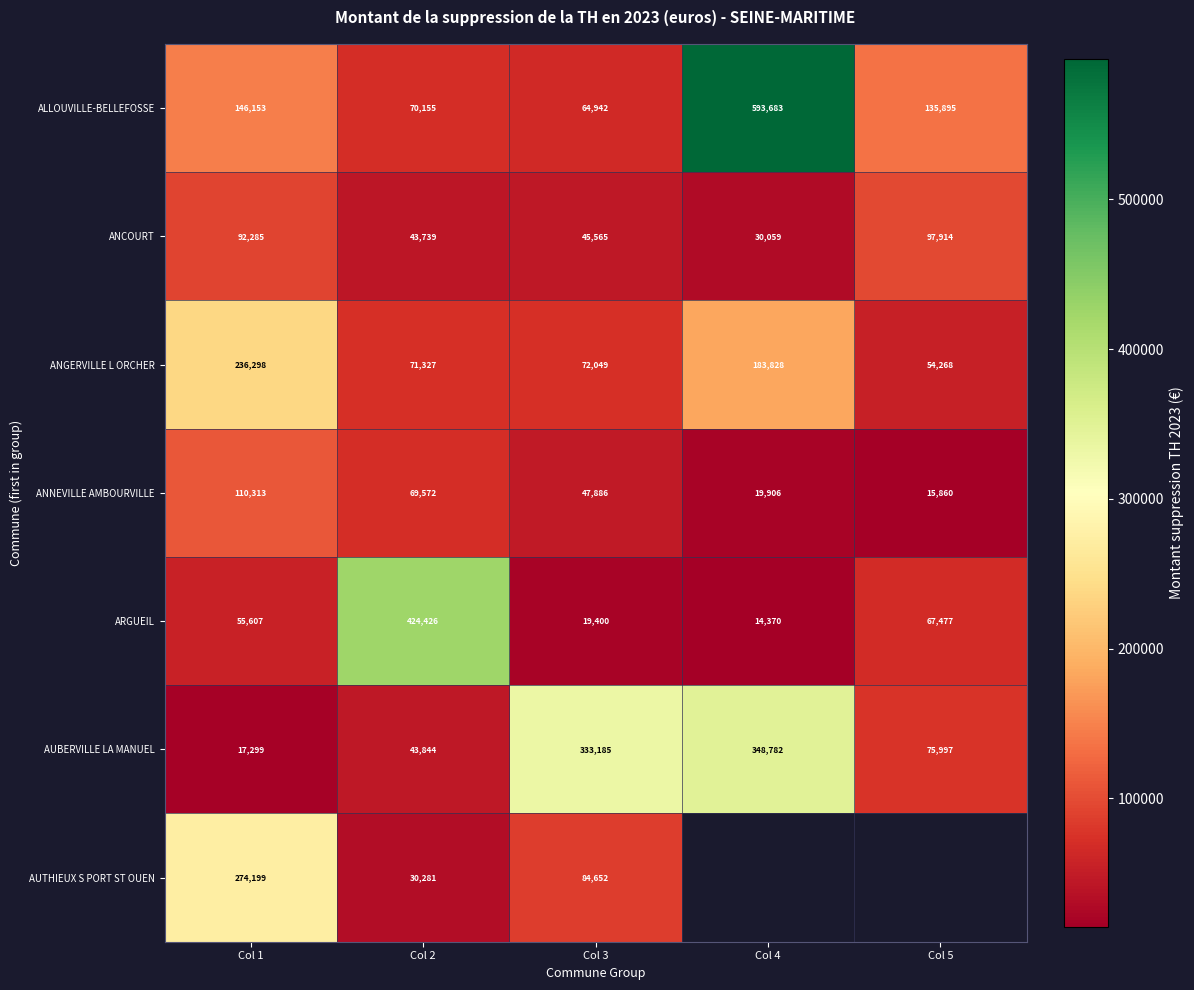

Where is ANGERVILLE L ORCHER nearest to the value 145283?

Col 4